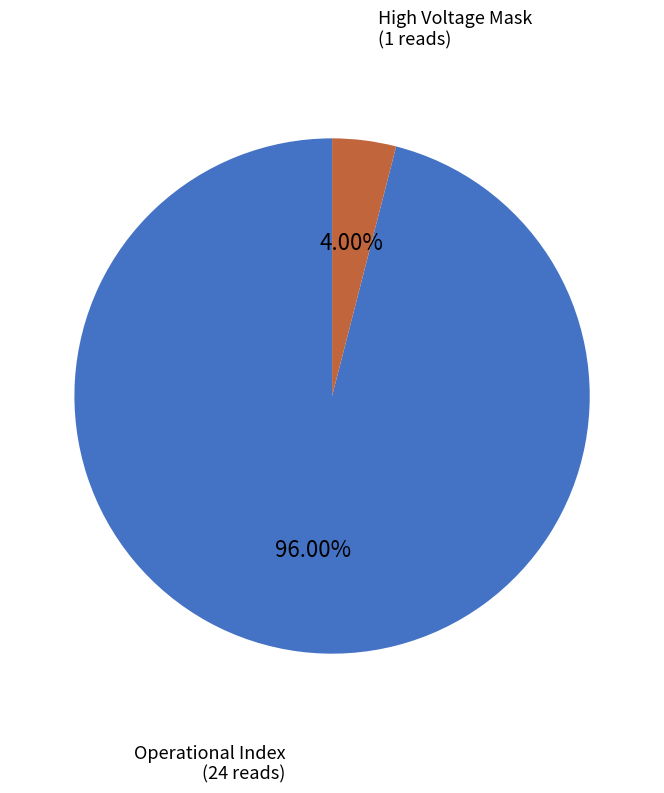

Is there a majority slice in this chart?

Yes